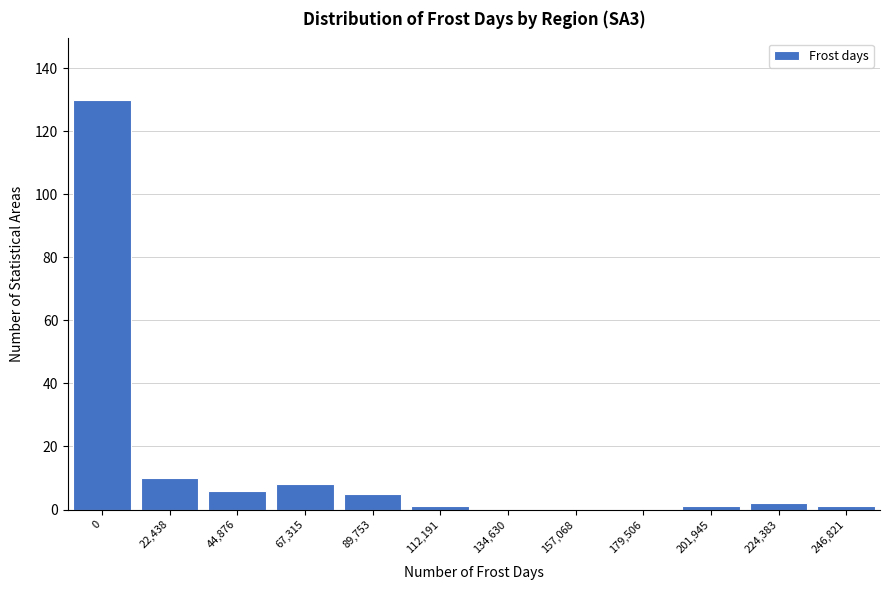

Reading left to right, transcribe all the data shown in this chart.

0=130	22,438=10	44,876=6	67,315=8	89,753=5	112,191=1	134,630=0	157,068=0	179,506=0	201,945=1	224,383=2	246,821=1